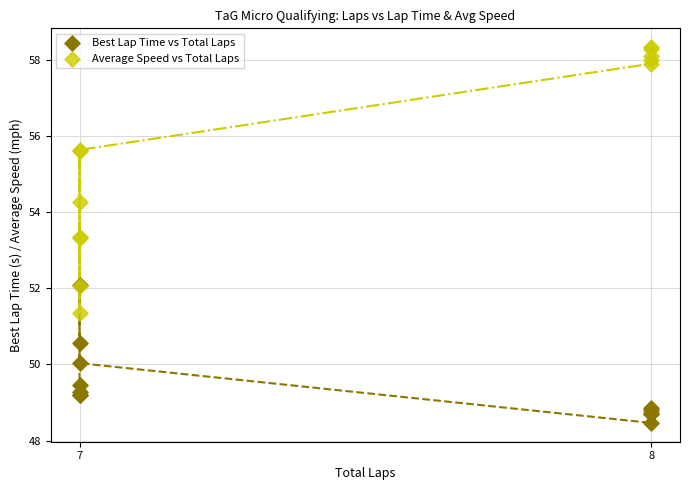

In the Average Speed vs Total Laps series, what Y value is closest to 54?

54.3